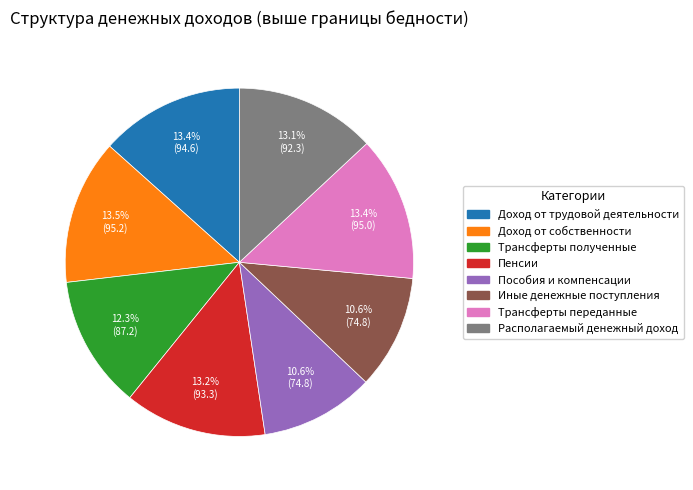

Does Пенсии represent more than half of the total?

No